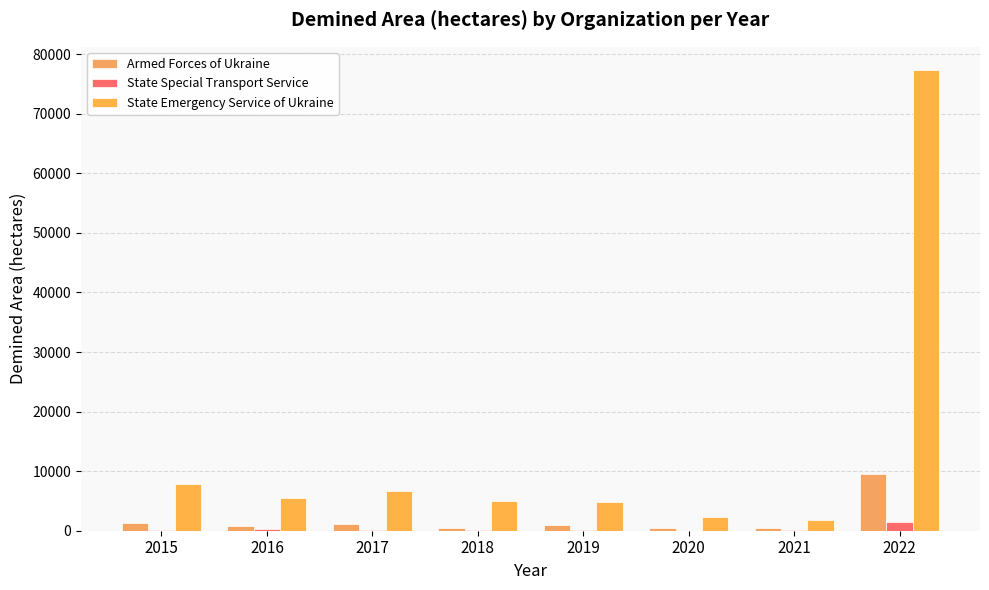

How many groups of bars are there?

8